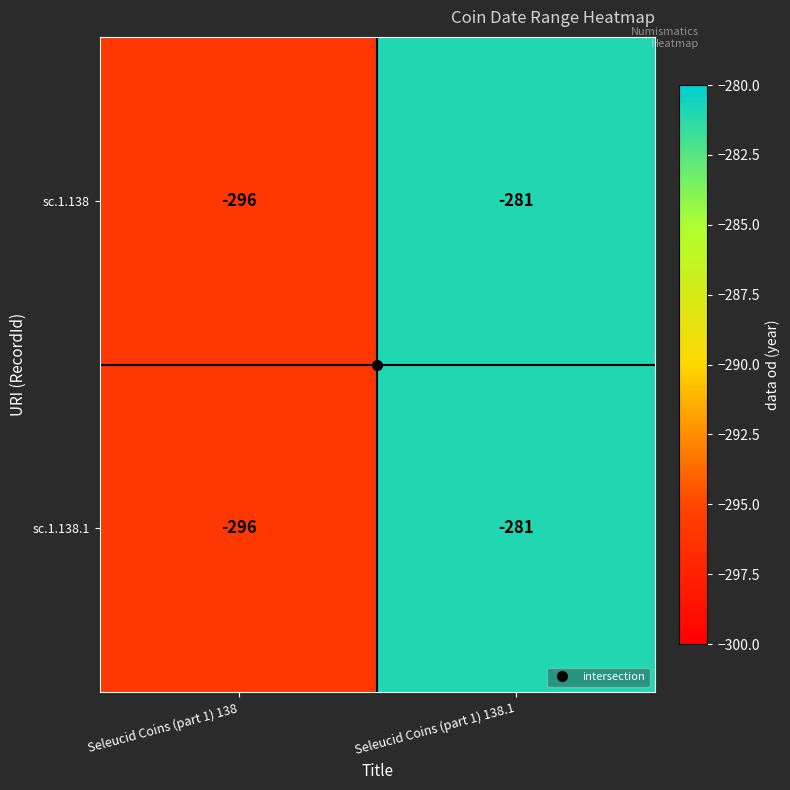

Is it true that sc.1.138 equals -458 at Seleucid Coins (part 1) 138?

False